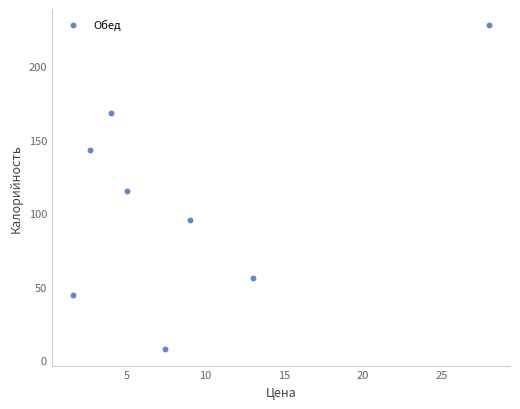

What is the range of Y values (max minus min)?

220.8